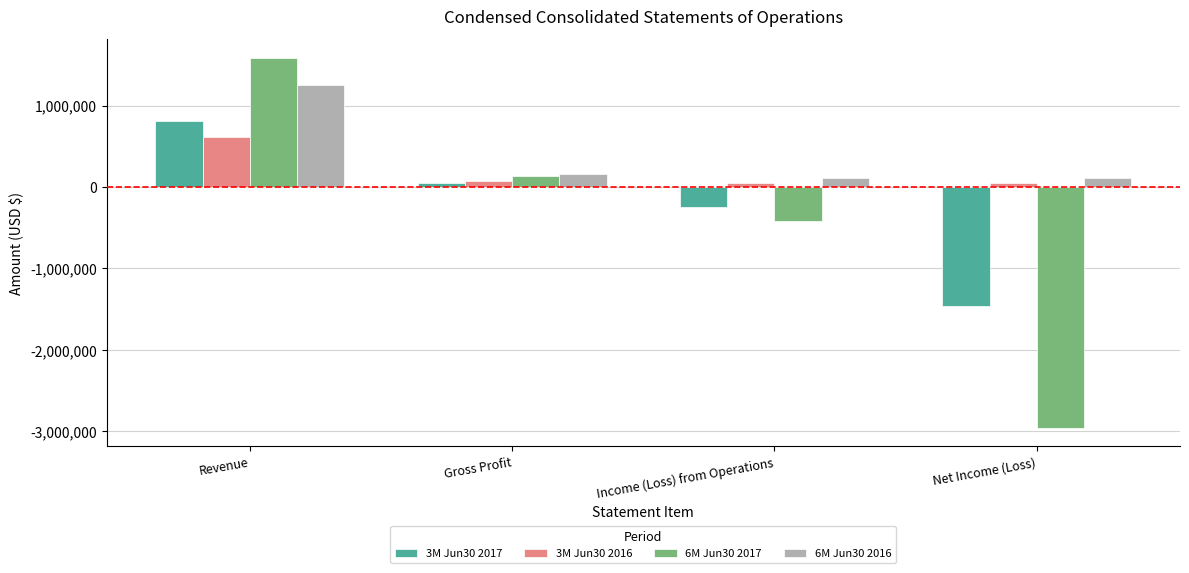

What is the difference between the 3M Jun30 2017 values at Income (Loss) from Operations and Net Income (Loss)?

1216020